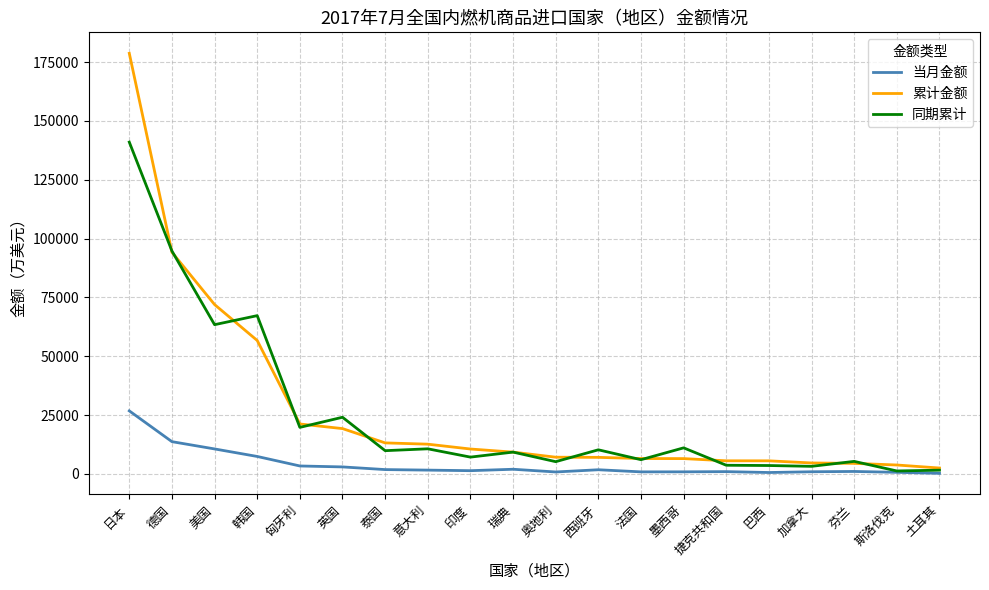

What is the average value of the 同期累计 series?

24910.2